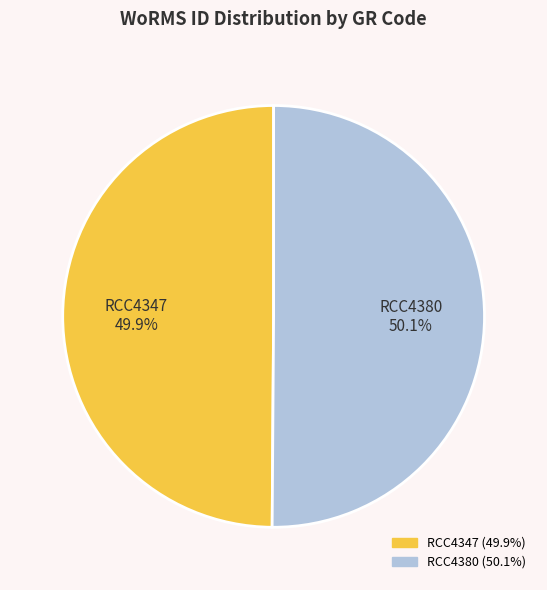

Does any single category account for the majority?

Yes